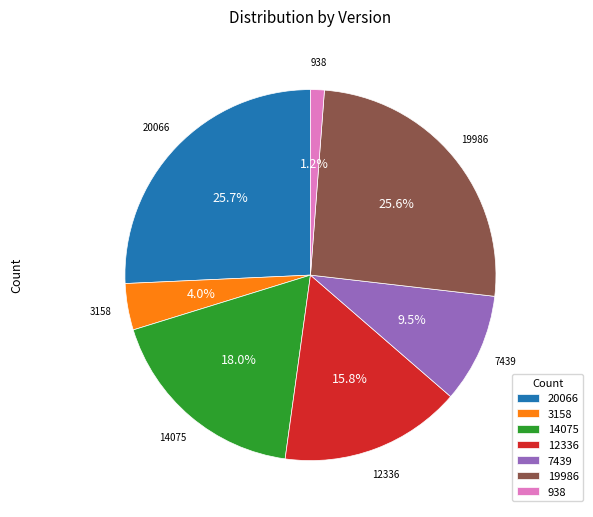

Which category has the smallest portion of the pie?

938